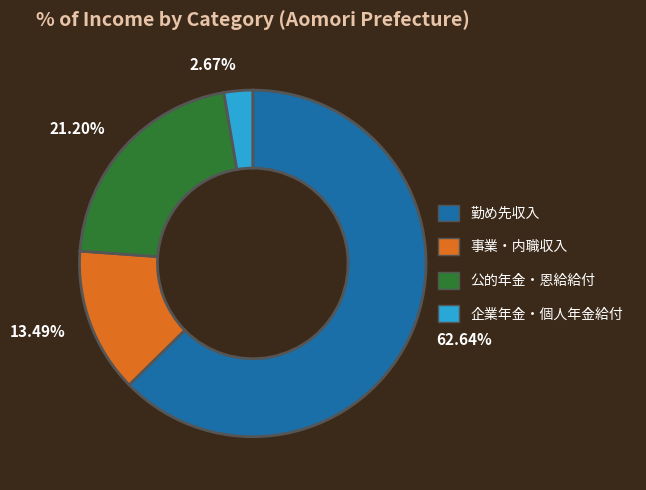

What portion of the pie excludes 公的年金・恩給給付?

78.8%